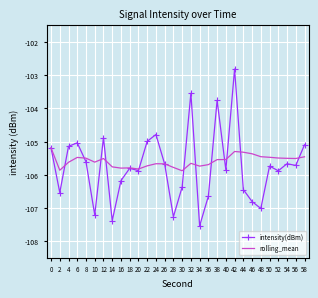

Which series has the widest spread of values?

intensity(dBm)